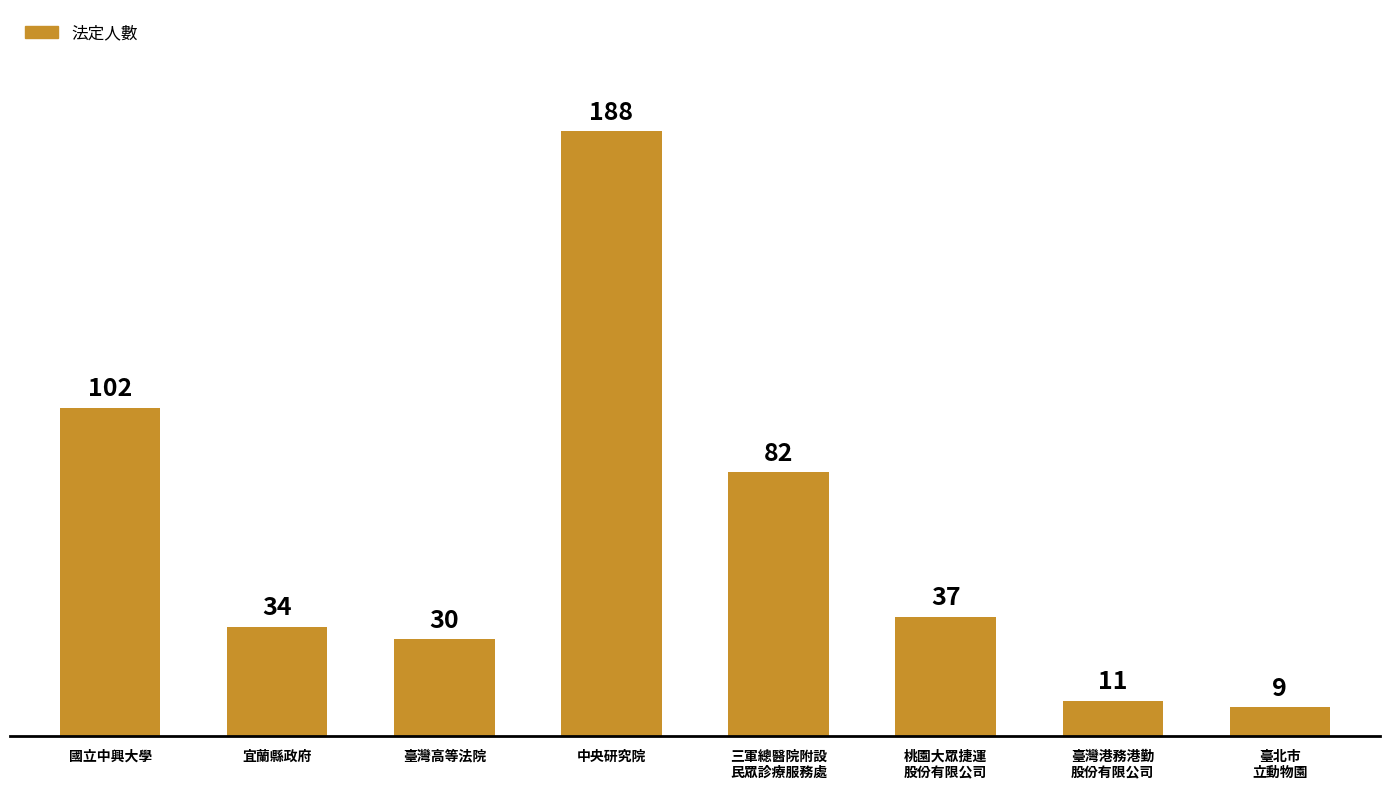

What is the average value?

62